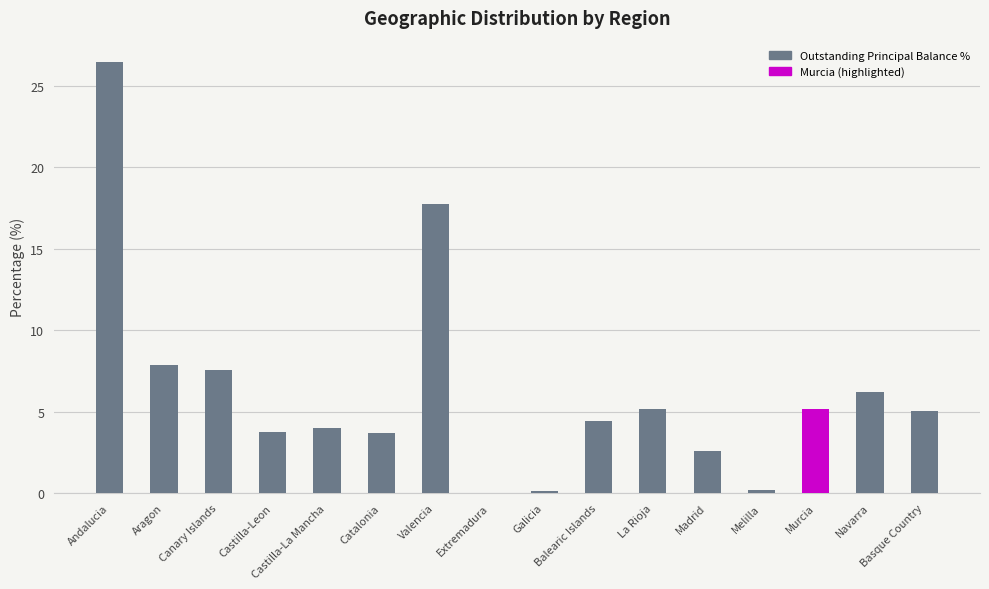

At which label is the value closest to 13?

Valencia